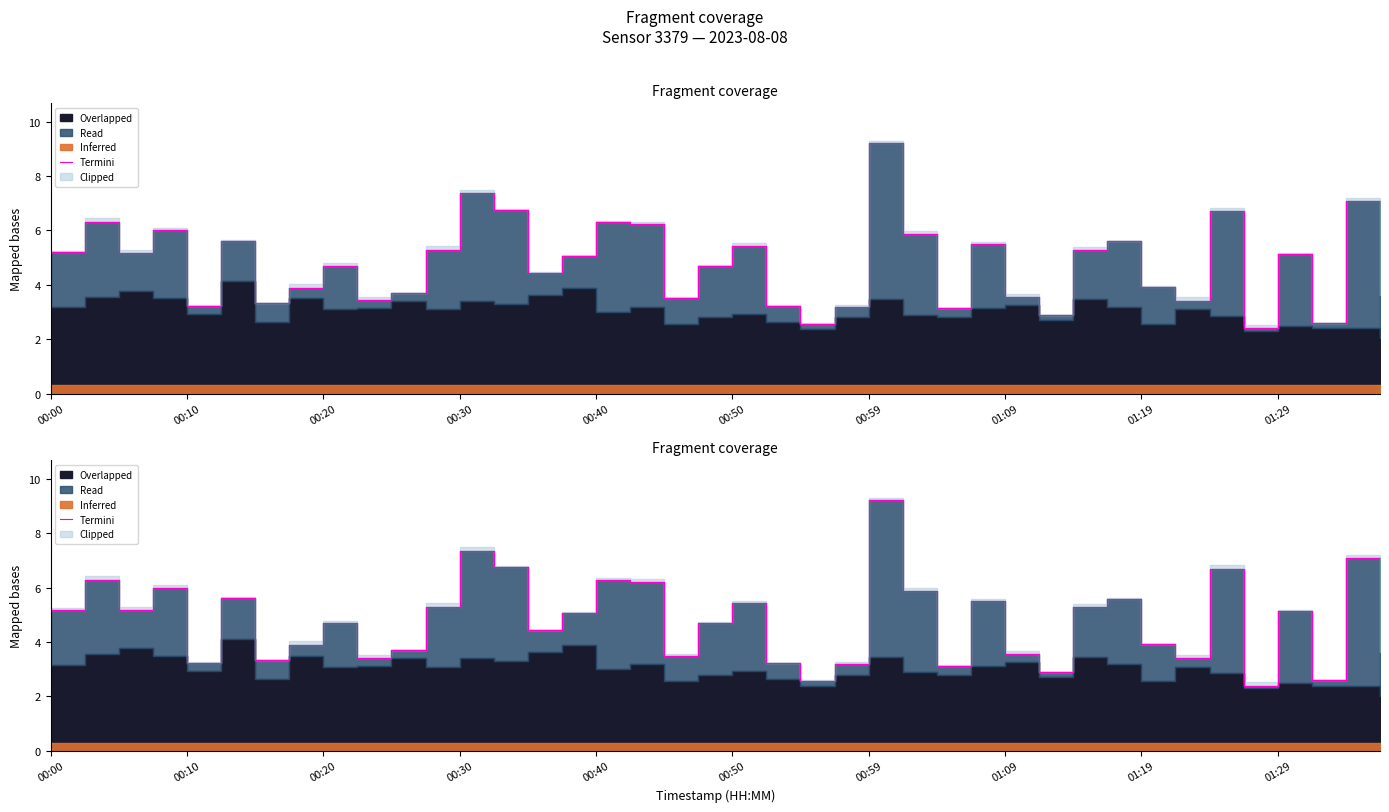

What is the average value?

4.8